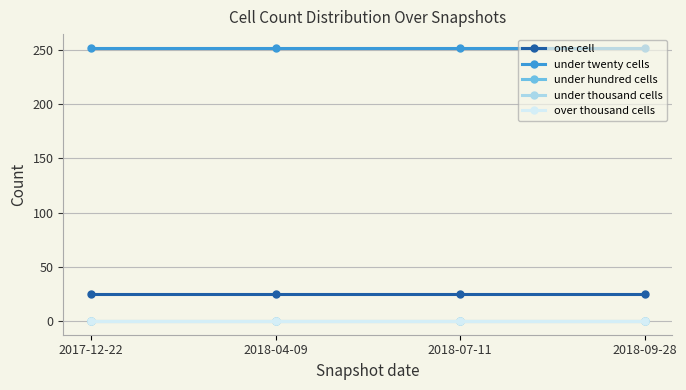

What is the difference between the highest and lowest values at 2018-09-28?

252